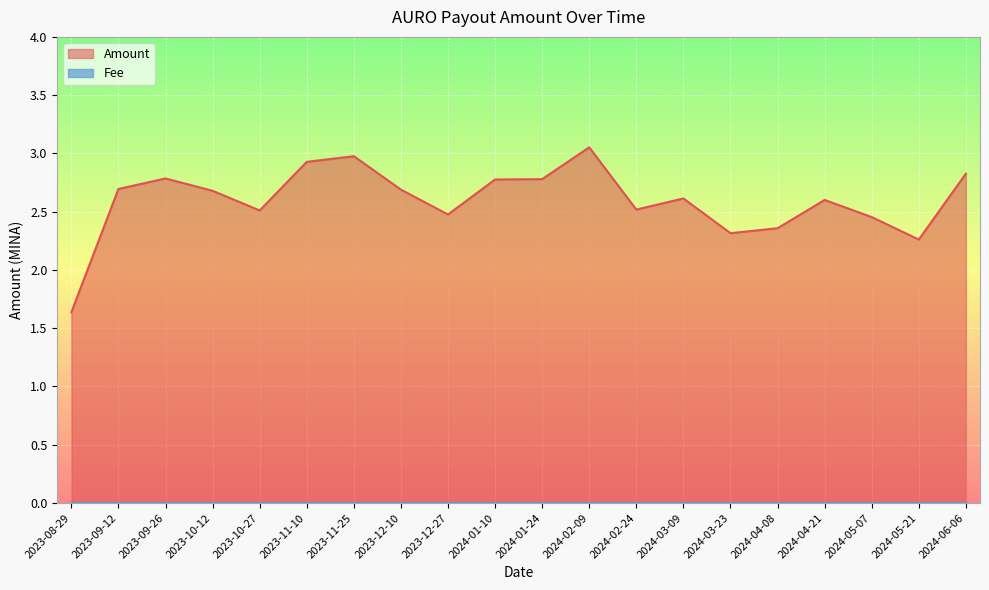

Reading left to right, list all the values displayed in this chart.

1.6	2.7	2.8	2.7	2.5	2.9	3.0	2.7	2.5	2.8	2.8	3.1	2.5	2.6	2.3	2.4	2.6	2.5	2.3	2.8